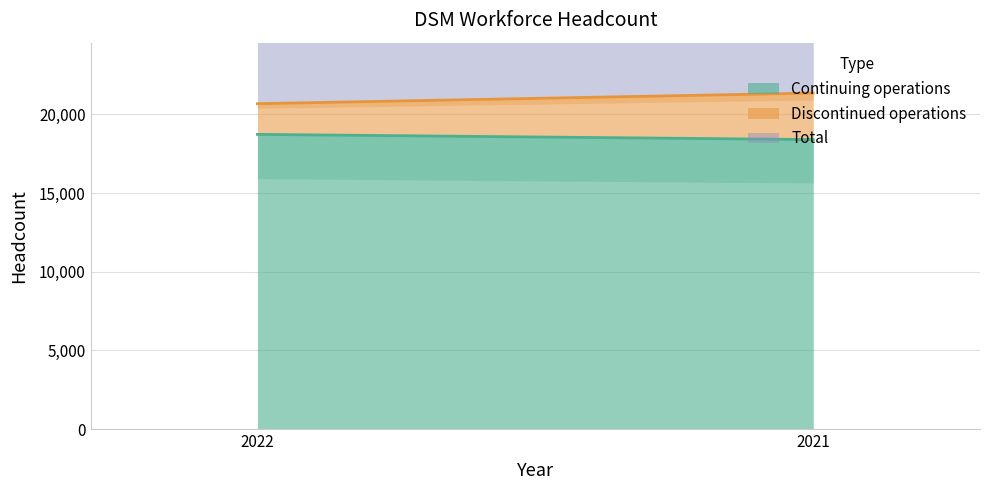

What is the greatest value displayed?

21358